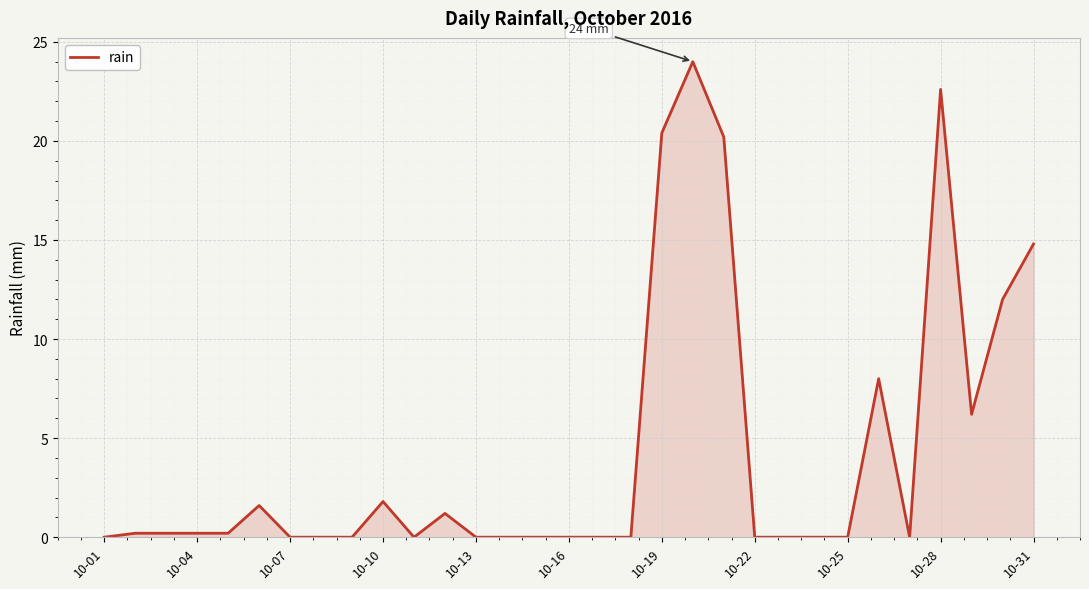

What is the greatest value displayed?

24.0